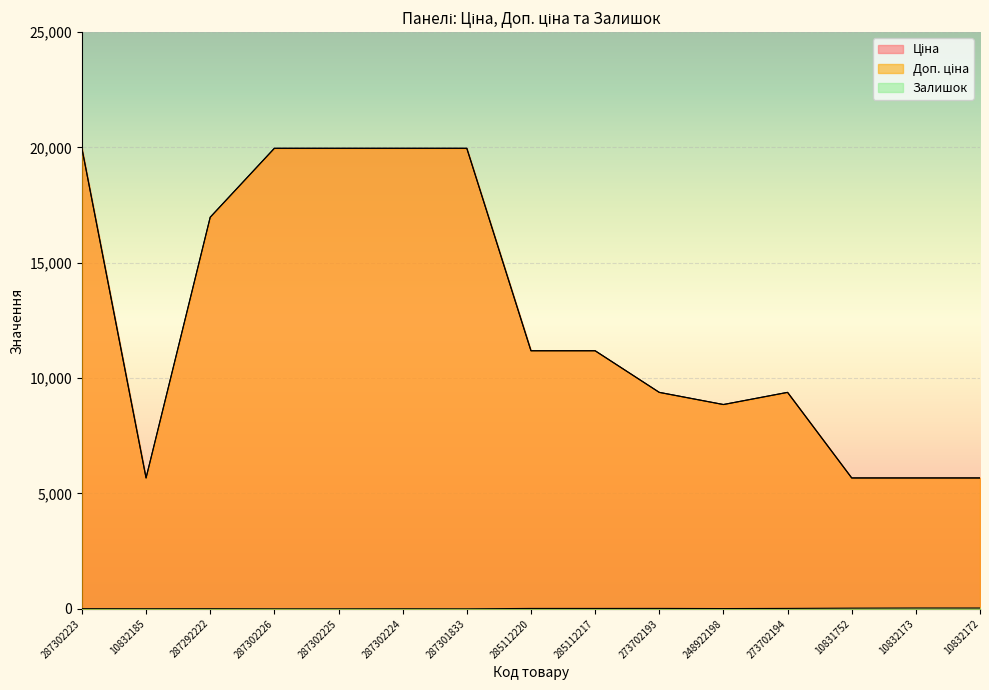

Which label corresponds to the smallest value in the chart?

287302226